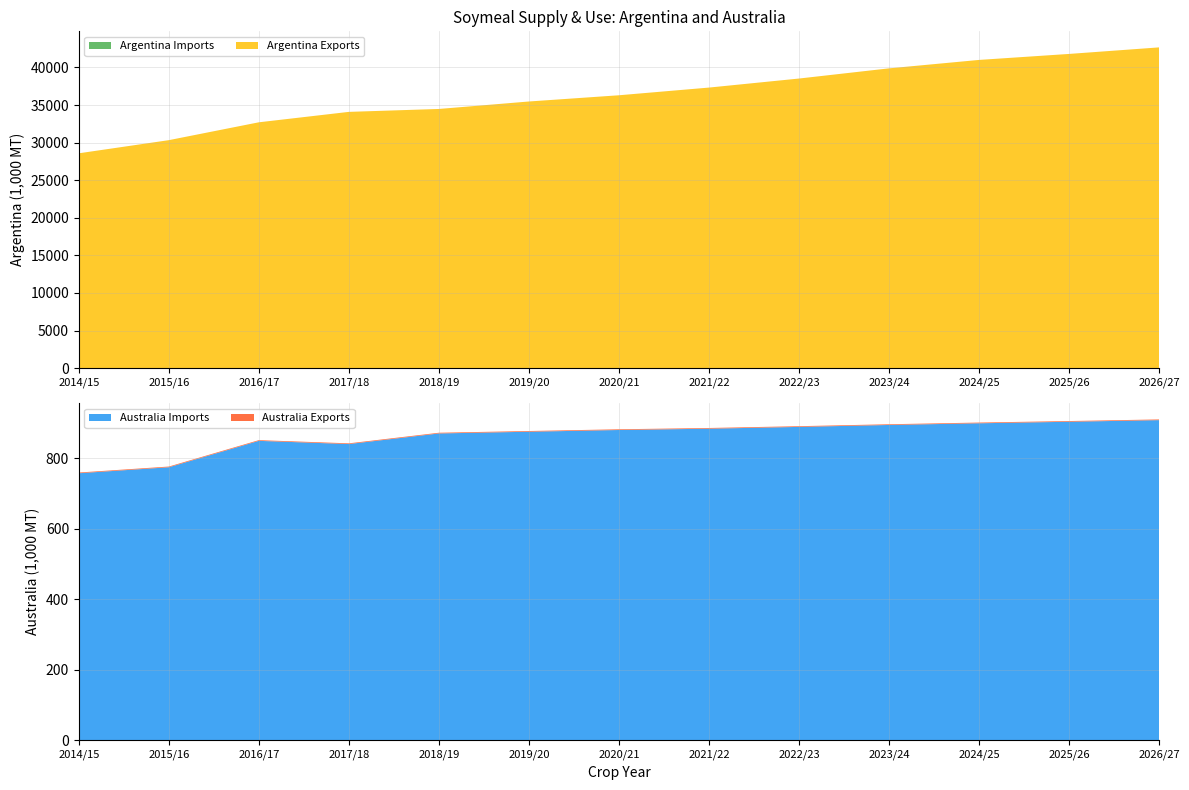

Reading right to left, list all the values displayed in this chart.

Argentina Imports: 0.0	0.0	0.0	0.0	0.0	0.0	0.0	0.0	0.0	0.0	0.0	0.0	1.0
Argentina Exports: 42665.0	41794.0	40997.0	39876.0	38521.0	37319.0	36296.0	35467.0	34475.0	34087.0	32700.0	30325.0	28575.0
Australia Imports: 908.8	904.2	899.9	895.1	889.6	884.5	880.8	875.9	871.0	840.9	850.0	775.0	758.0
Australia Exports: 2.0	2.0	2.0	2.0	2.0	2.0	2.0	2.0	2.0	2.0	2.0	2.0	2.0